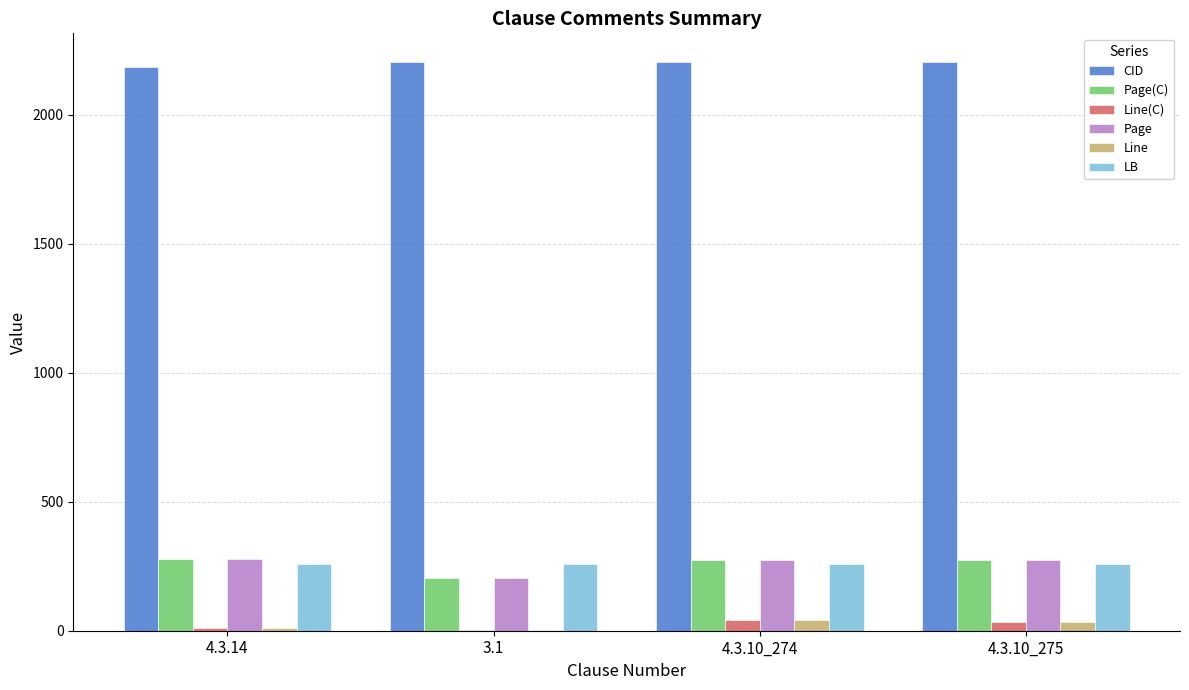

The CID series shows 2206 at 3.1. True or false?

True